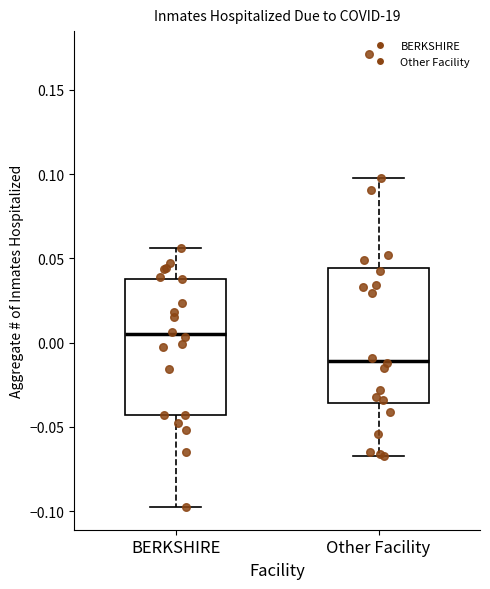

Reading left to right, read every box against the y-axis: the position of its median line, the range the box covers, and the ends of its whiskers. The values are not printed on the chart, so give them approximately, as read against the axis.

BERKSHIRE: median 0.005, box -0.045 to 0.040, whiskers -0.100 to 0.055
Other Facility: median -0.010, box -0.035 to 0.045, whiskers -0.065 to 0.100